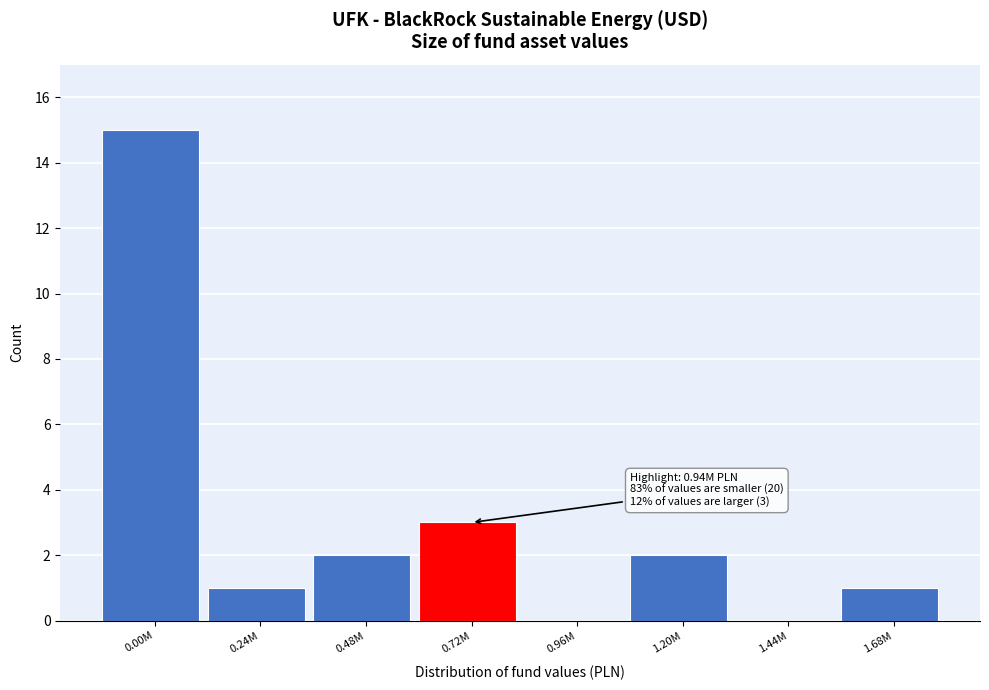

Reading left to right, what are all the values shown in this chart?

0.00M=15	0.24M=1	0.48M=2	0.72M=3	0.96M=0	1.20M=2	1.44M=0	1.68M=1